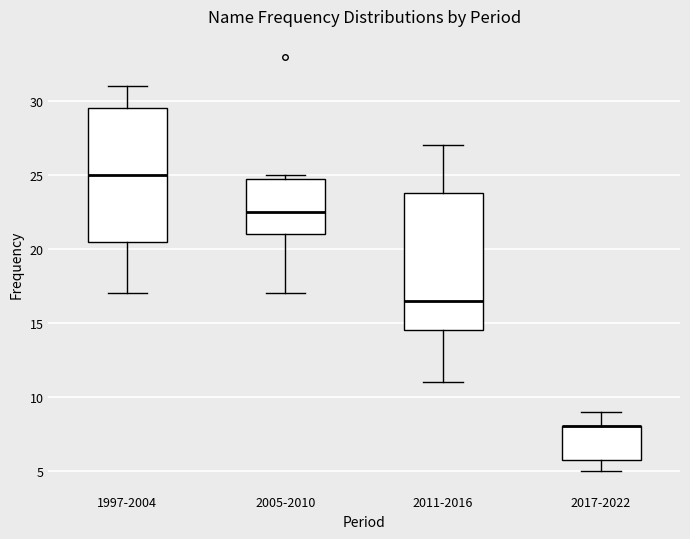

Where is the lower edge of the box for 1997-2004 on the y-axis? The values are not printed on the chart, so give them approximately, as read against the axis.

20.5